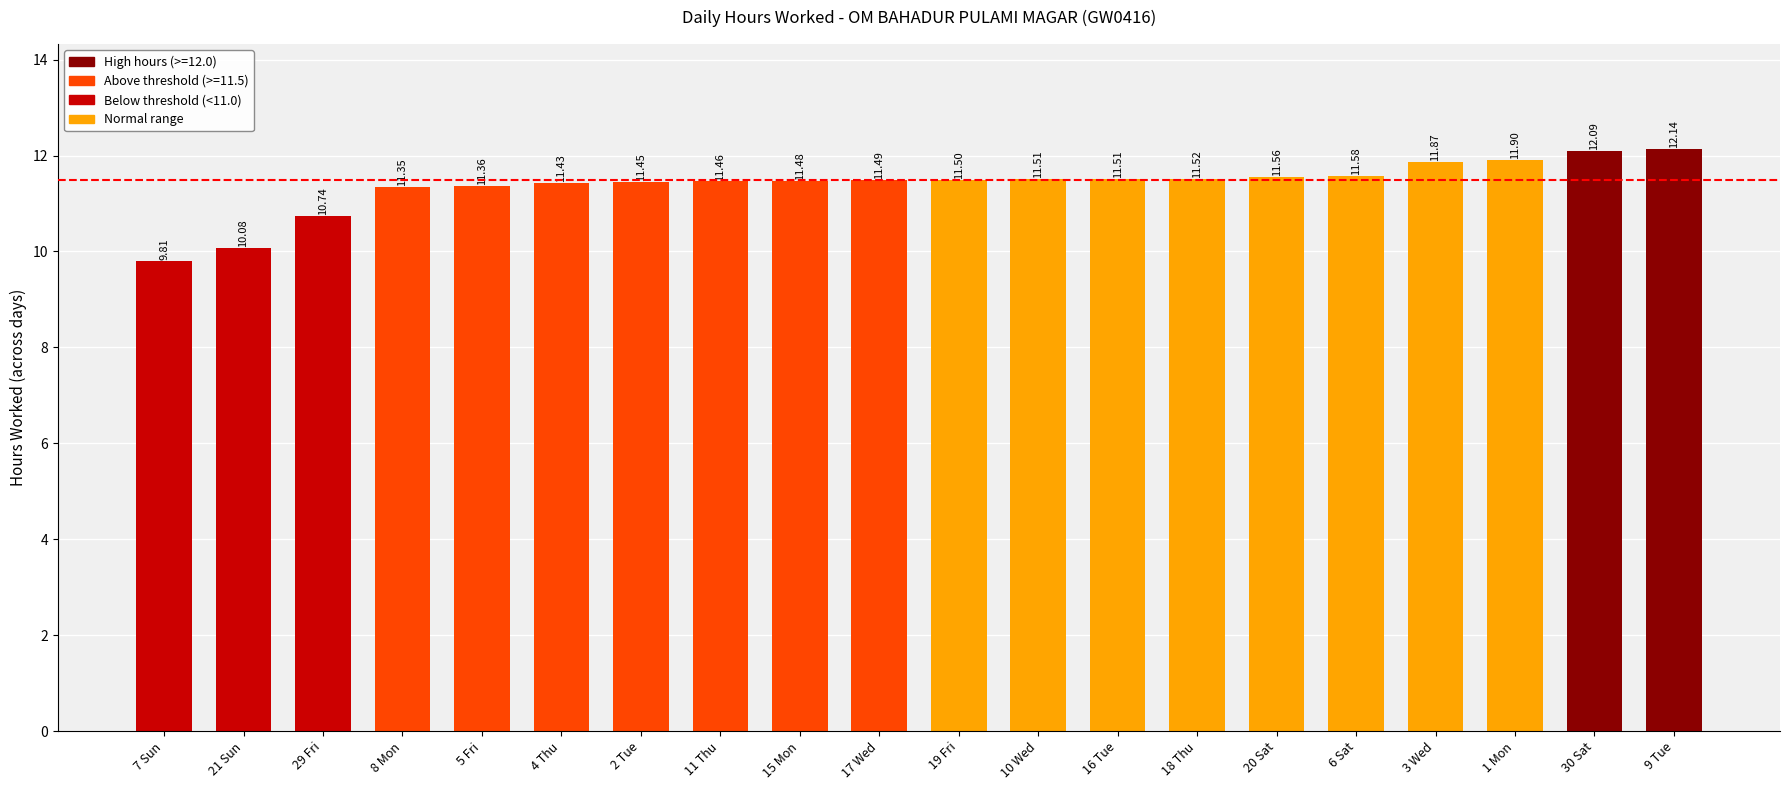

How many series are shown in this chart?

1